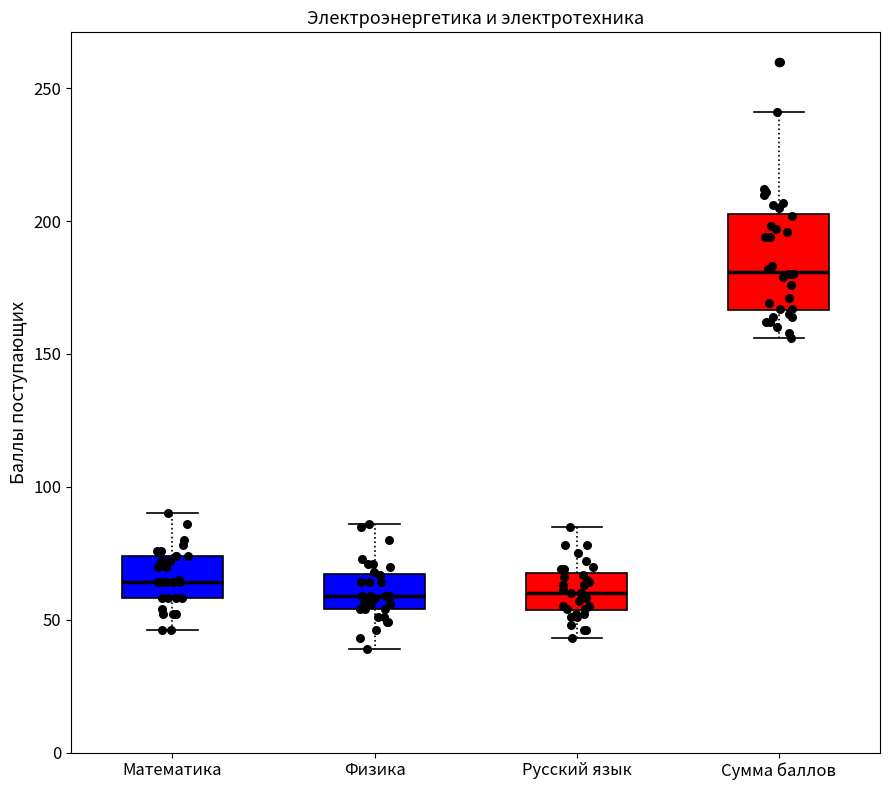

Reading left to right, transcribe this box plot: for each box, give where its median line is, the range the box spans, and where its two whiskers end, as read against the y-axis. The values are not printed on the chart, so give them approximately, as read against the axis.

Математика: median 65, box 60 to 75, whiskers 45 to 90
Физика: median 60, box 55 to 65, whiskers 40 to 85
Русский язык: median 60, box 55 to 70, whiskers 45 to 85
Сумма баллов: median 180, box 165 to 205, whiskers 155 to 240